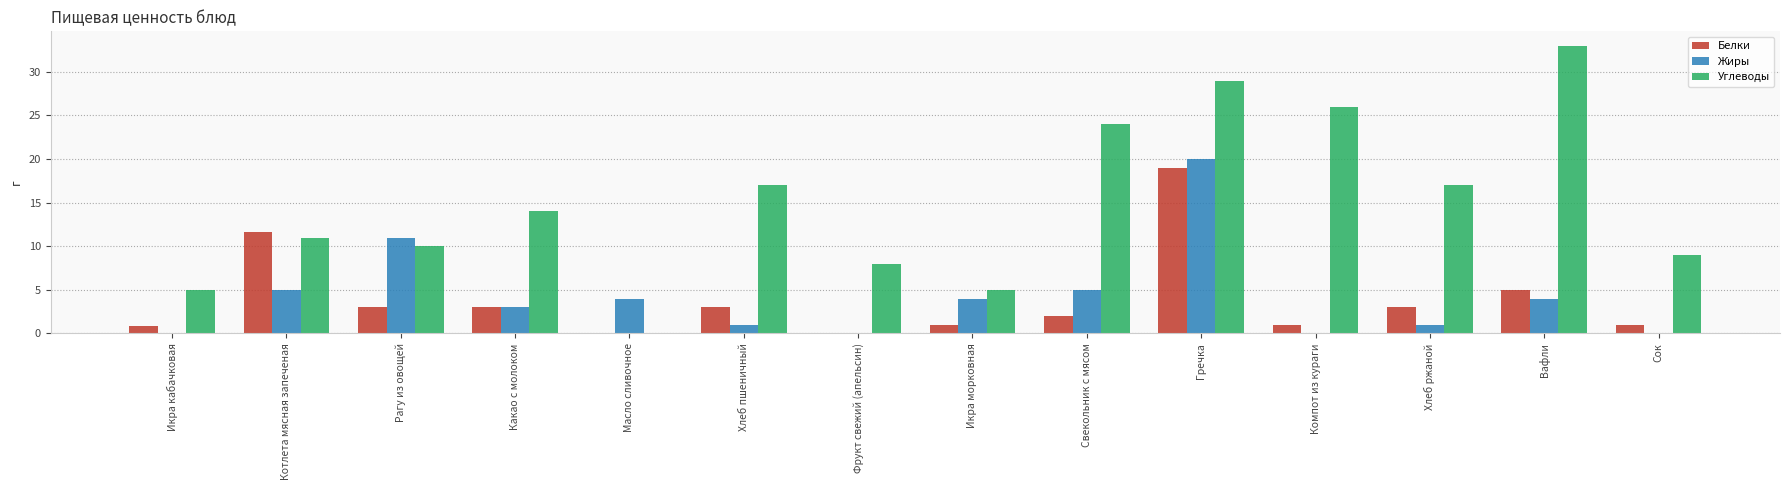

What is the average value of the Белки series?

3.8